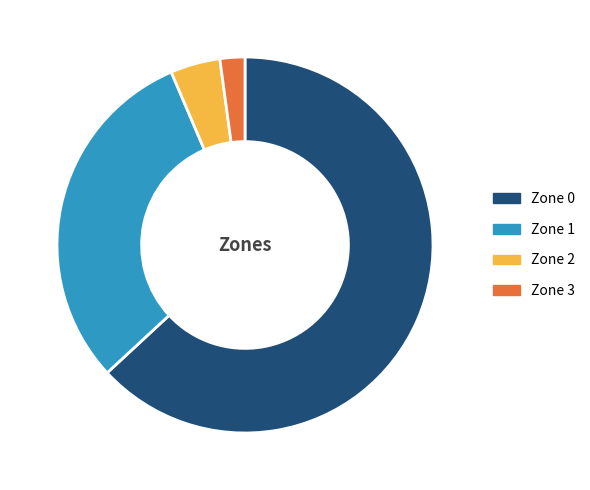

Count the number of slices in the pie.

4